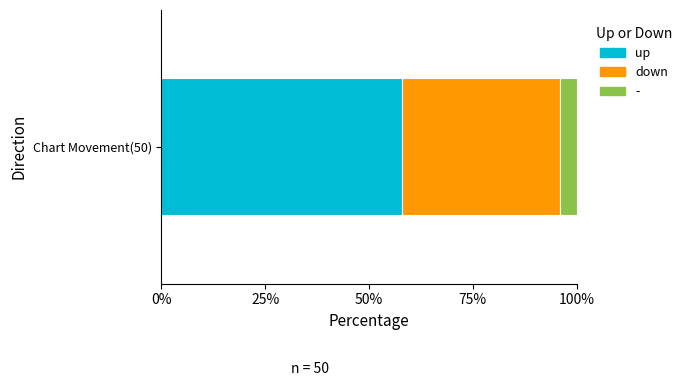

List the labels in order of up value, largest first.

Chart Movement(50)